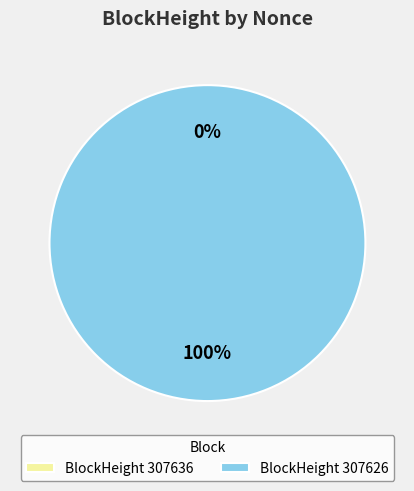

How many slices are in this pie chart?

2